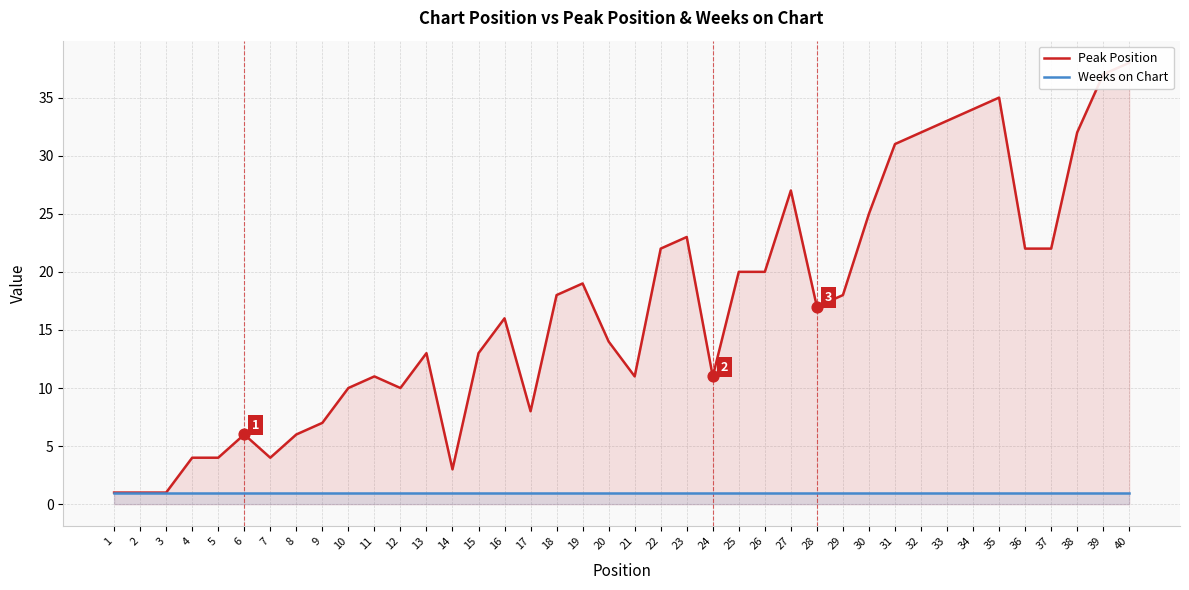

Which series reaches the minimum Y coordinate?

Peak Position